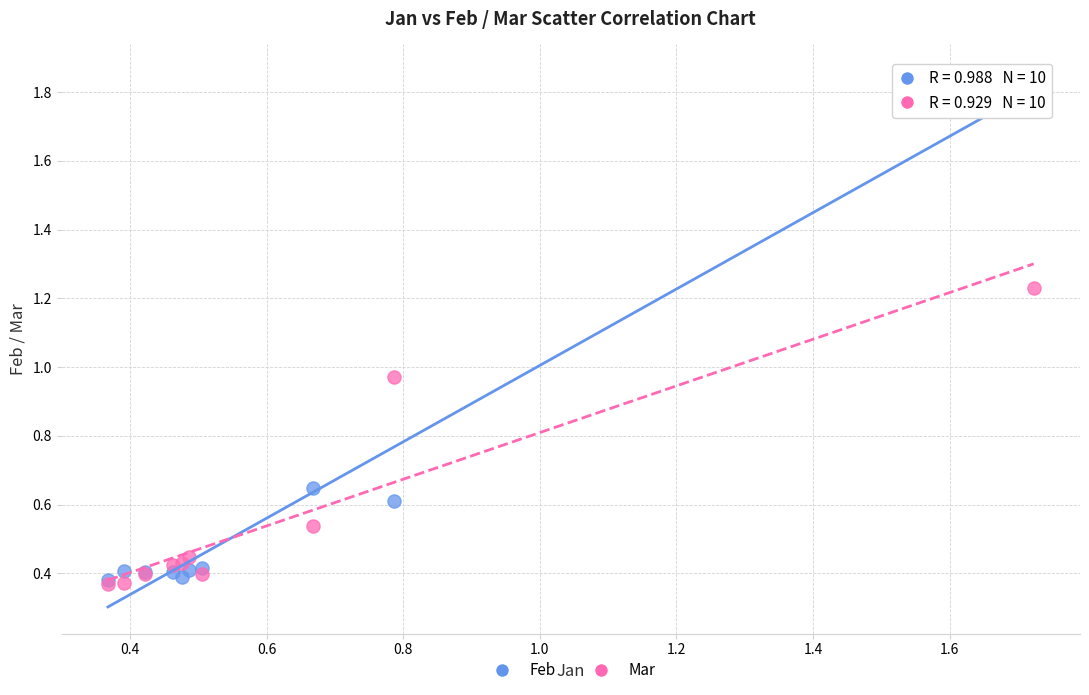

Which series has the largest Y range (max minus min)?

Feb